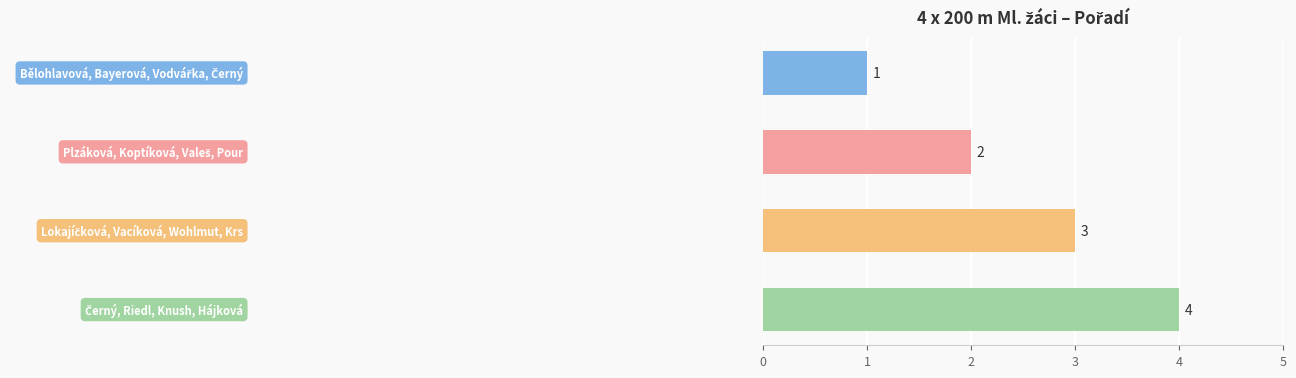

What is the difference between the maximum and minimum values?

3